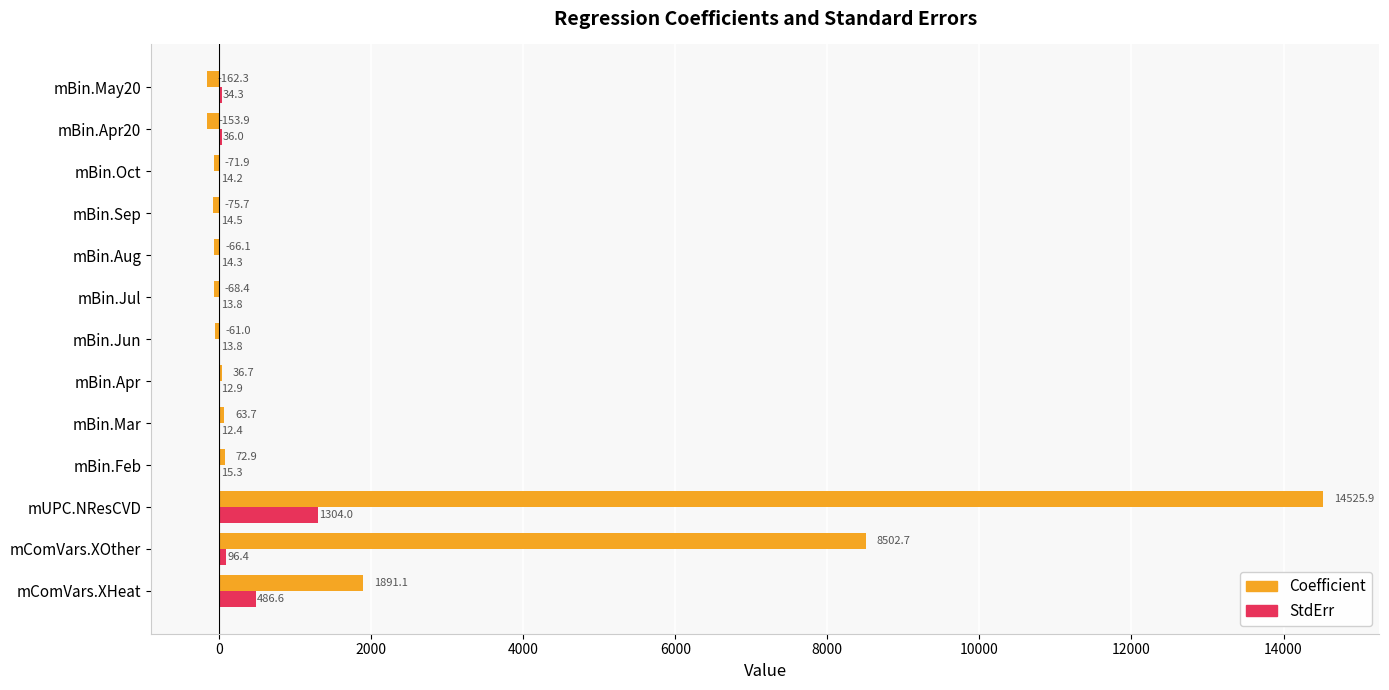

Which series has the largest total across all categories?

Coefficient